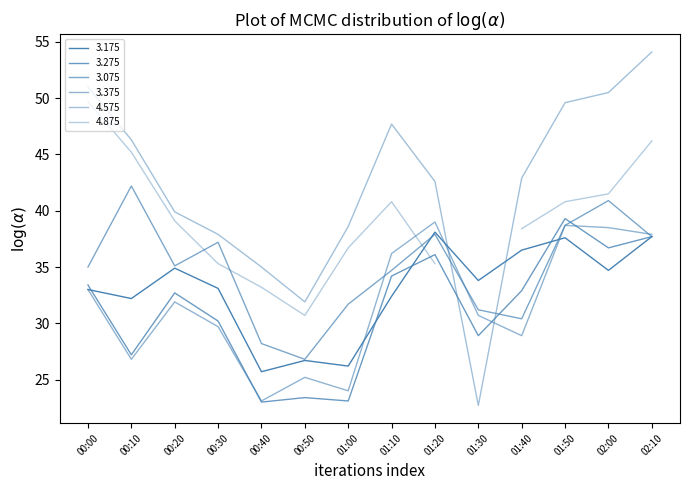

What is the label of the 3rd point from the left?

00:20